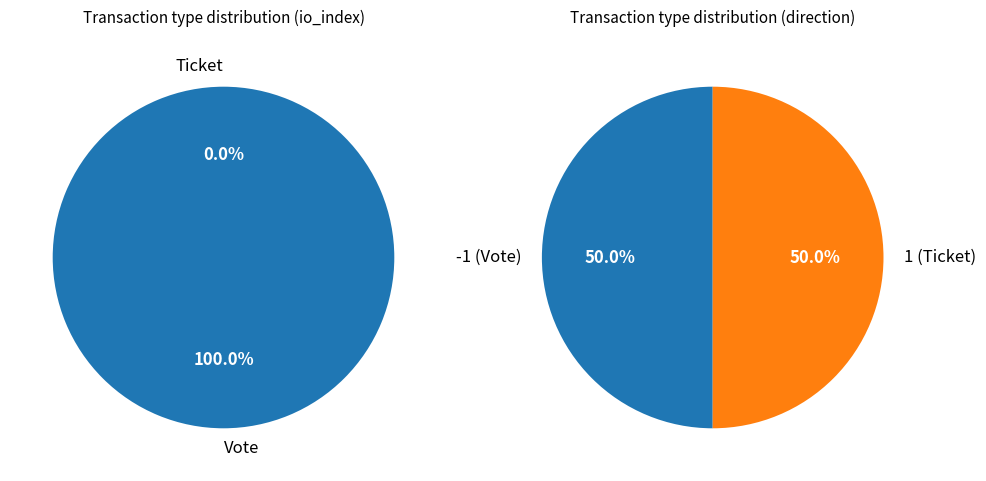

How many slices are in this pie chart?

2